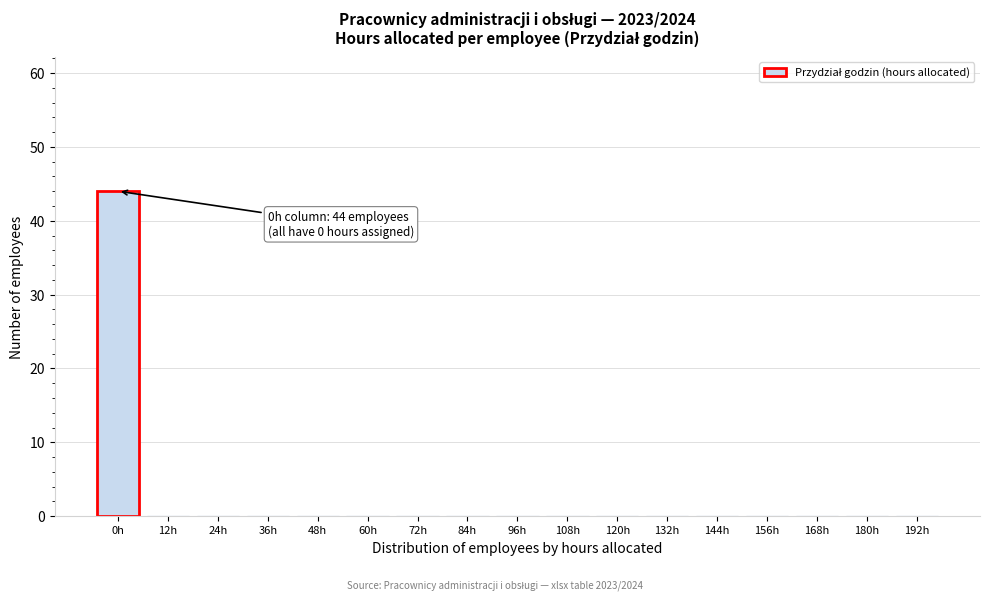

Reading left to right, what are all the values shown in this chart?

0h=44	12h=0	24h=0	36h=0	48h=0	60h=0	72h=0	84h=0	96h=0	108h=0	120h=0	132h=0	144h=0	156h=0	168h=0	180h=0	192h=0